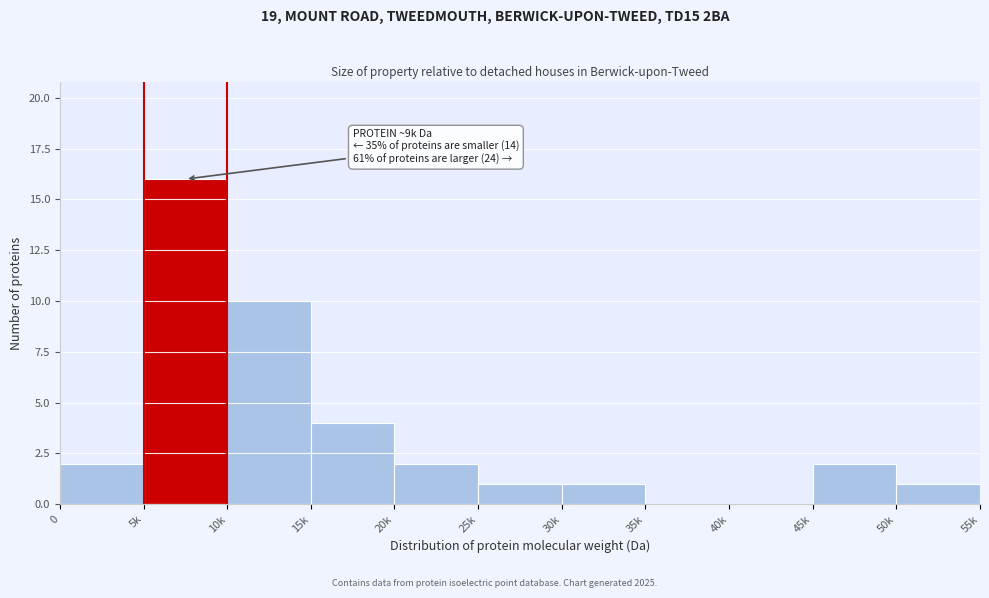

Reading right to left, extract all data points from this chart.

50k=1	45k=2	40k=0	35k=0	30k=1	25k=1	20k=2	15k=4	10k=10	5k=16	0=2